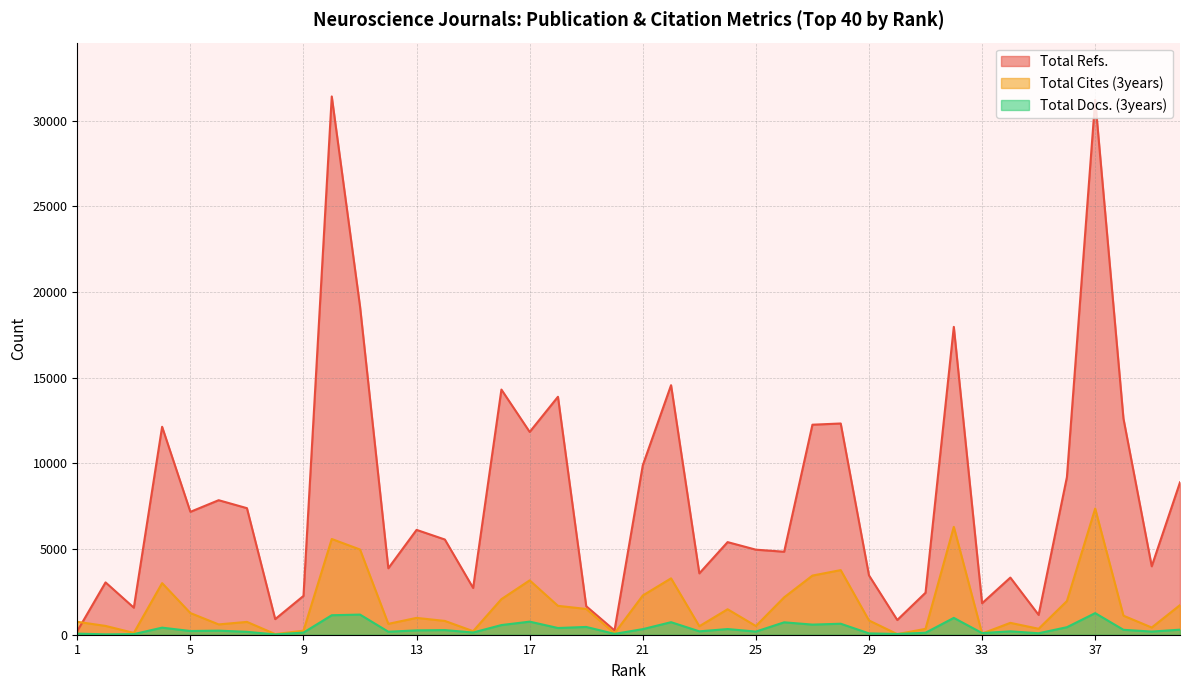

Where does the Total Docs. (3years) series first go above 254?

4